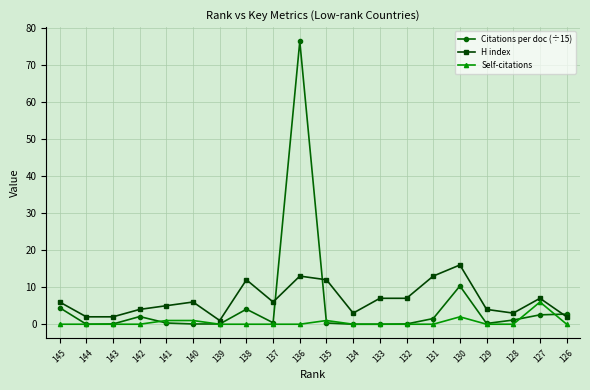

Which series has the largest total across all categories?

H index